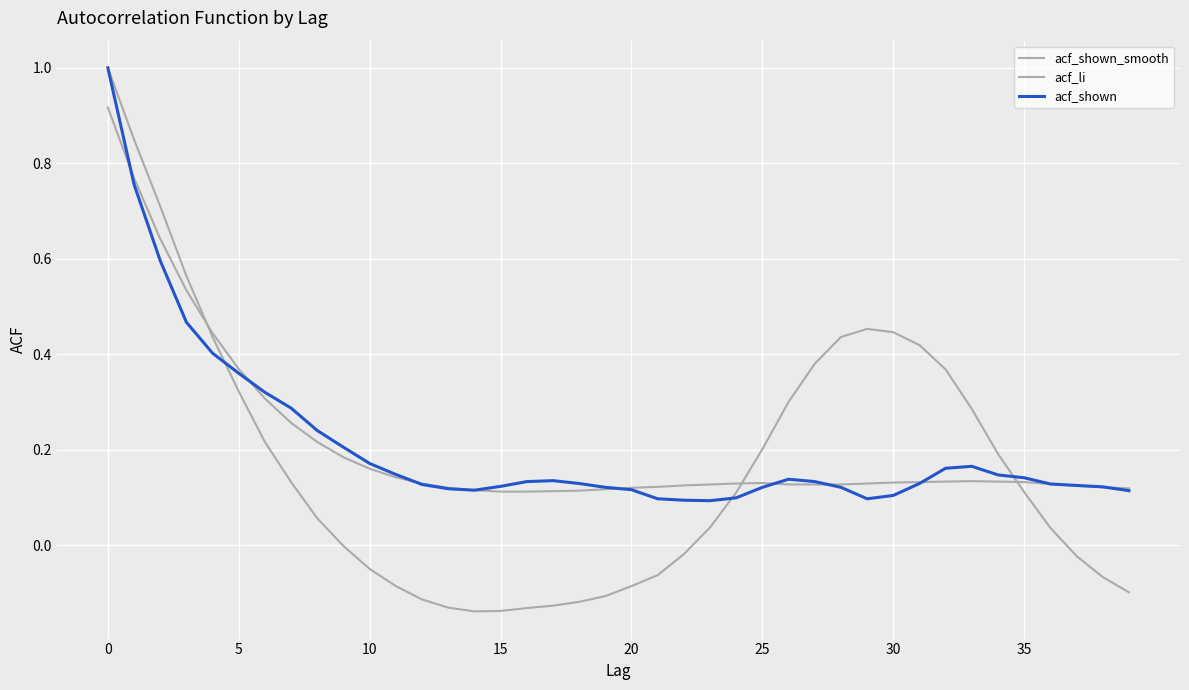

How many lines are shown in the chart?

3